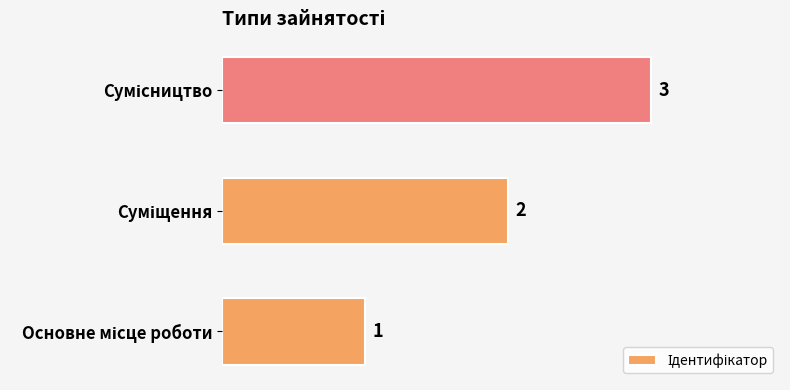

What is the sum of all values?

6